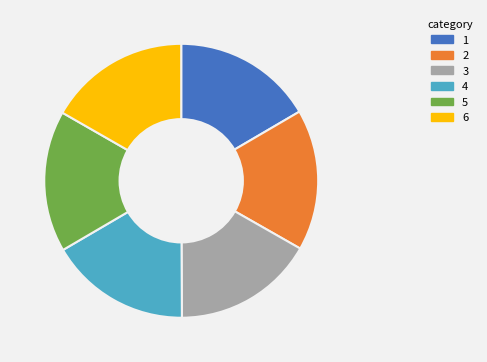

The 1 slice represents 17% of the pie. True or false?

True